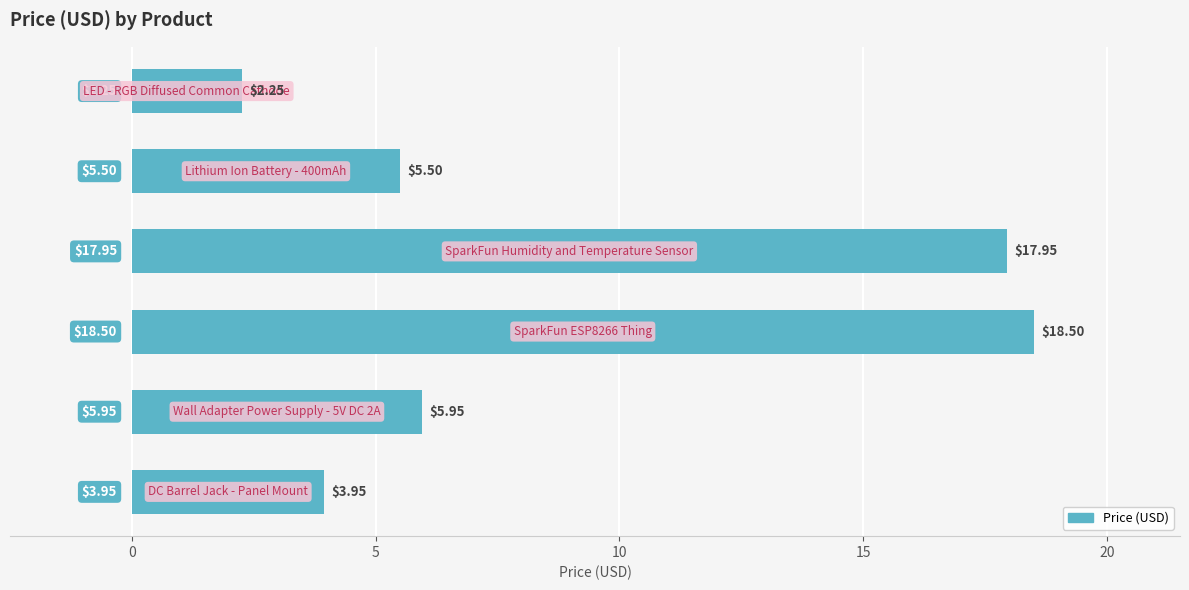

What is the greatest value displayed?

18.5